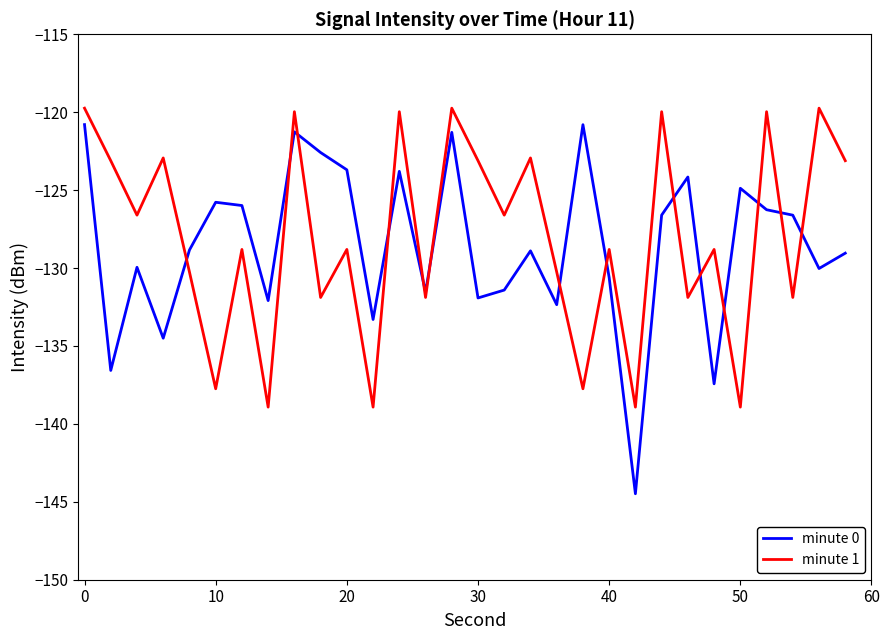

Which series has the largest range (max minus min)?

minute 0